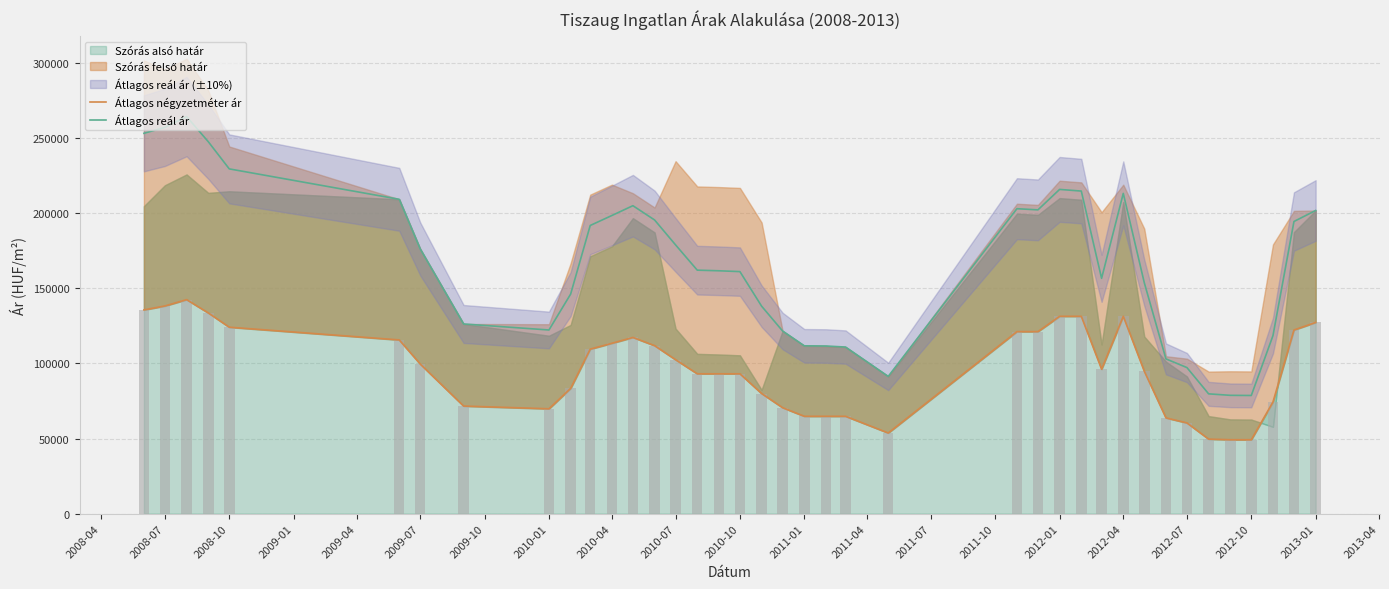

What is the lowest value of the Átlagos négyzetméter ár series?

49210